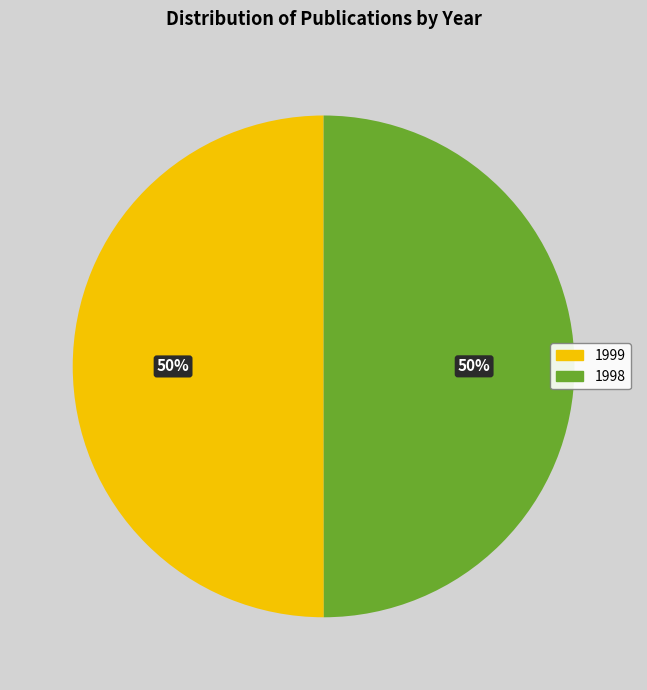

Combined, do 1998 and 1999 account for over 50%?

Yes